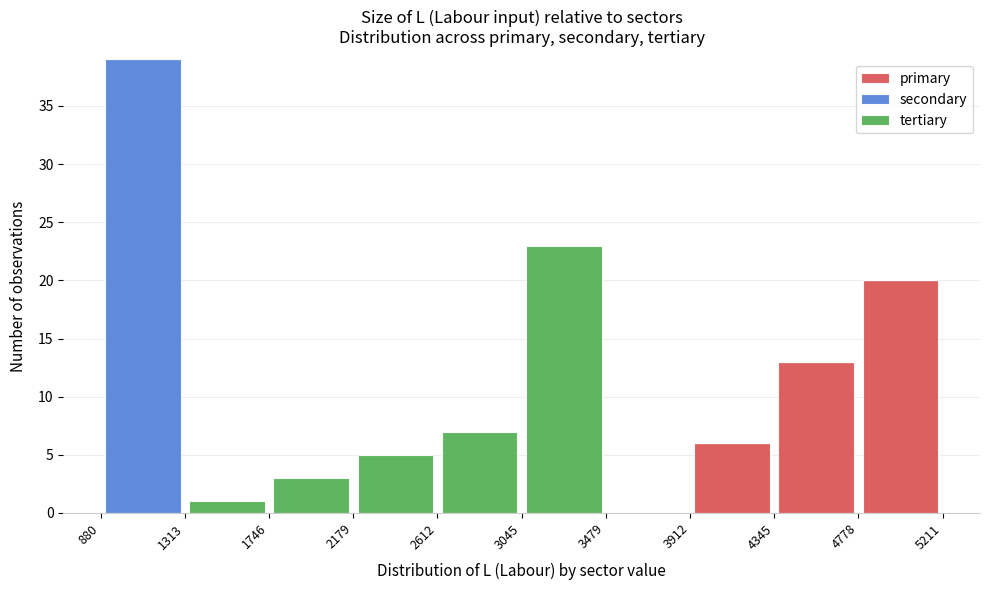

Reading left to right, transcribe this chart: for each stacked bar, give the range it covers on the x-axis and its total height. The values are not printed on the chart, so give them approximately, as read against the axis.

880 to 1313: 39
1313 to 1746: 1
1746 to 2179: 3
2179 to 2612: 5
2612 to 3045: 7
3045 to 3479: 23
3479 to 3912: 0
3912 to 4345: 6
4345 to 4778: 13
4778 to 5211: 20